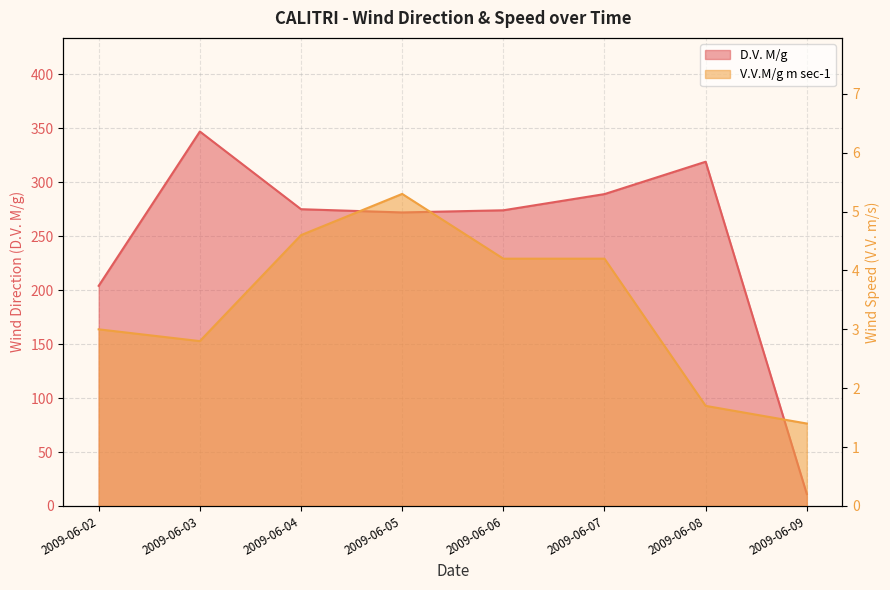

Reading left to right, what are all the values shown in this chart?

D.V. M/g: 2009-06-02=204.0	2009-06-03=347.0	2009-06-04=275.0	2009-06-05=272.0	2009-06-06=274.0	2009-06-07=289.0	2009-06-08=319.0	2009-06-09=11.0
V.V.M/g m sec-1: 2009-06-02=3.0	2009-06-03=2.8	2009-06-04=4.6	2009-06-05=5.3	2009-06-06=4.2	2009-06-07=4.2	2009-06-08=1.7	2009-06-09=1.4